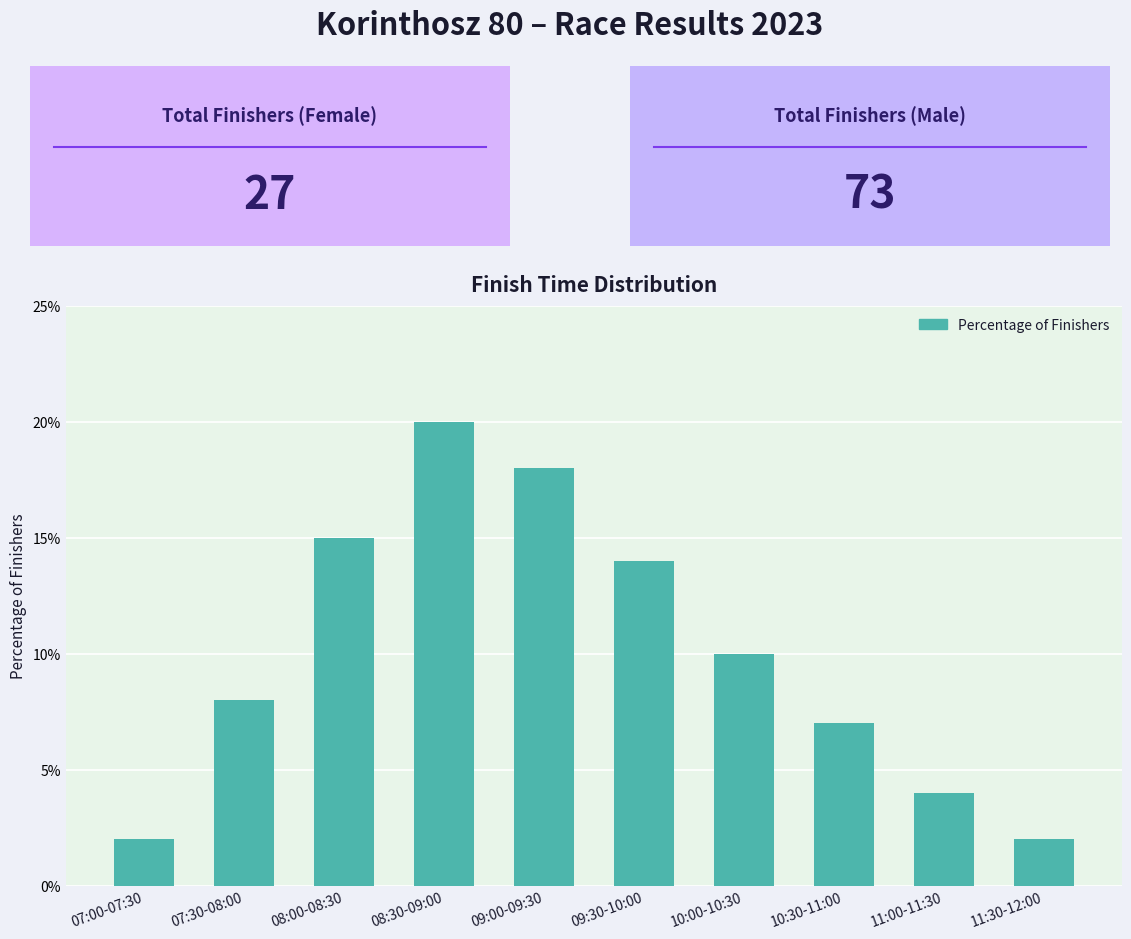

Where is the data nearest to the value 11?

10:00-10:30